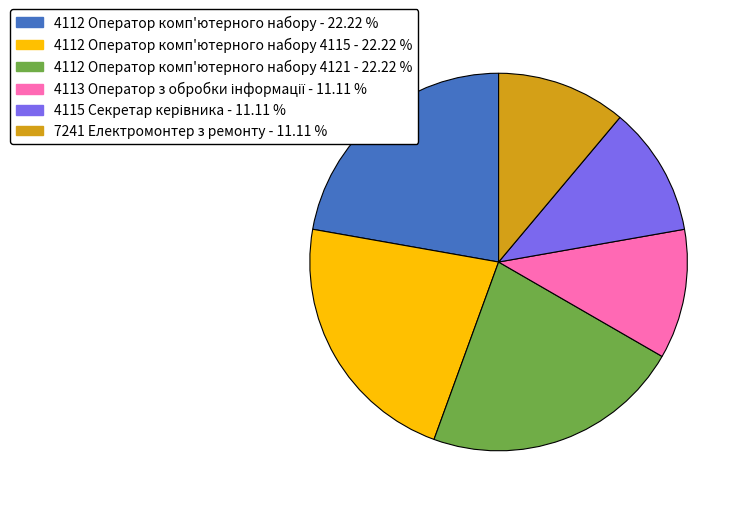

Does any single category account for the majority?

No